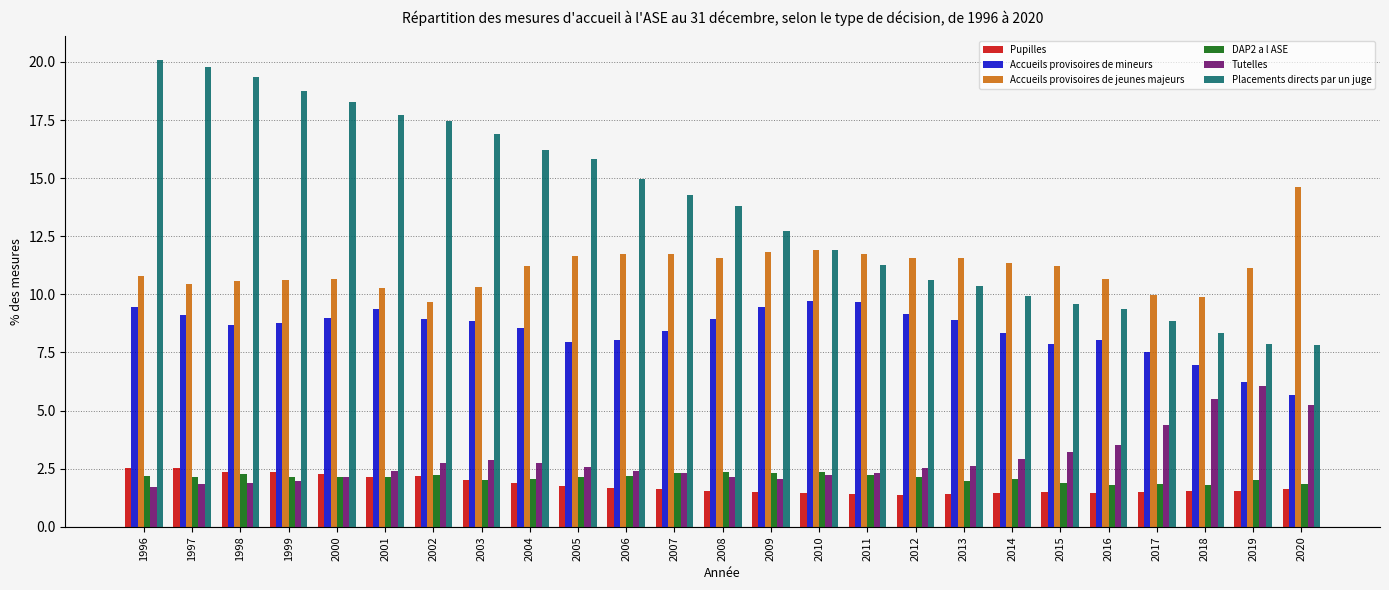

What is the difference between the maximum and minimum values in the Accueils provisoires de mineurs series?

4.1